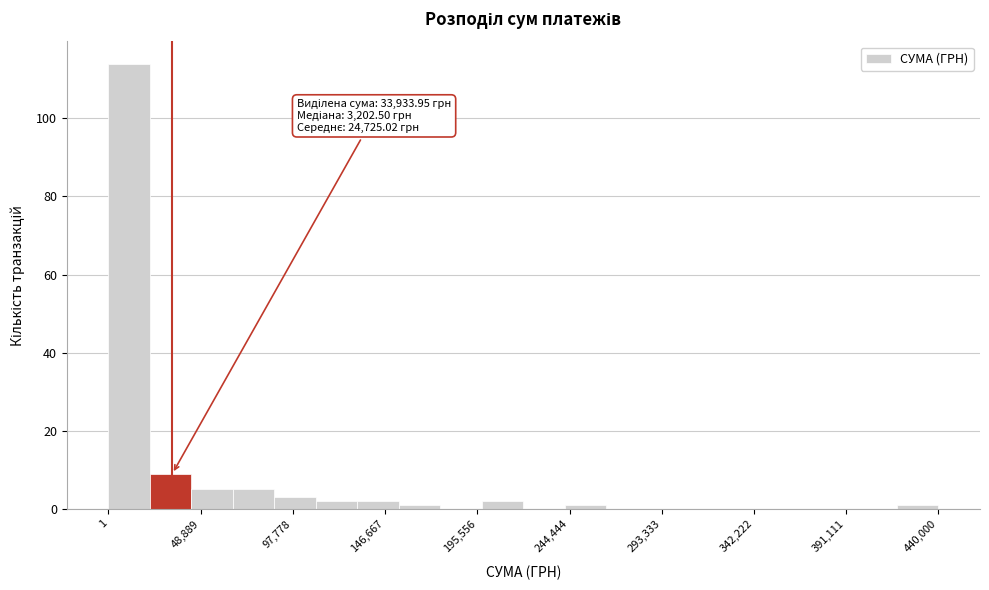

Over which range of the x-axis is the bar tallest?

0 to 20000